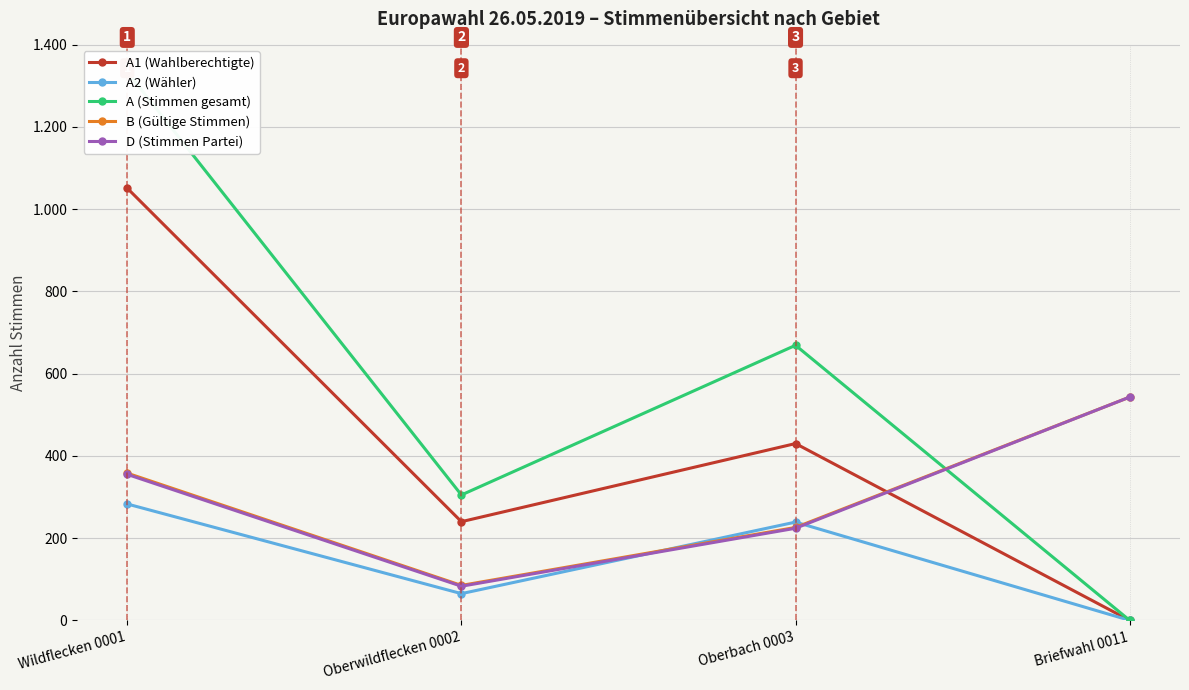

How many values in the B (Gültige Stimmen) series exceed 358?

1